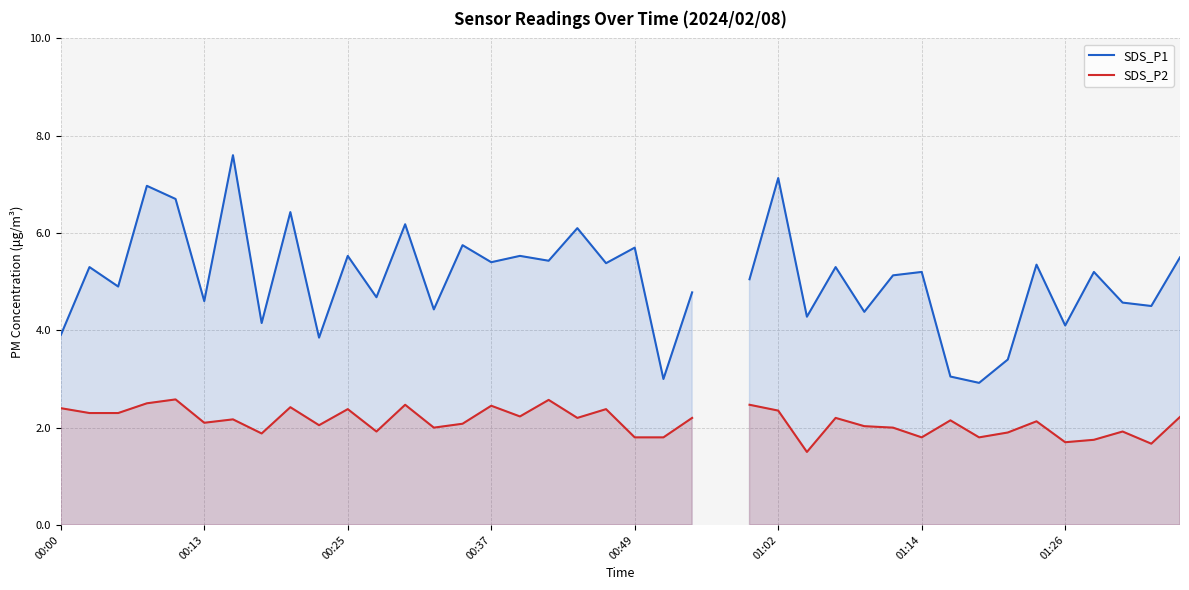

What is the spread (max minus min) of values at 34?

3.2